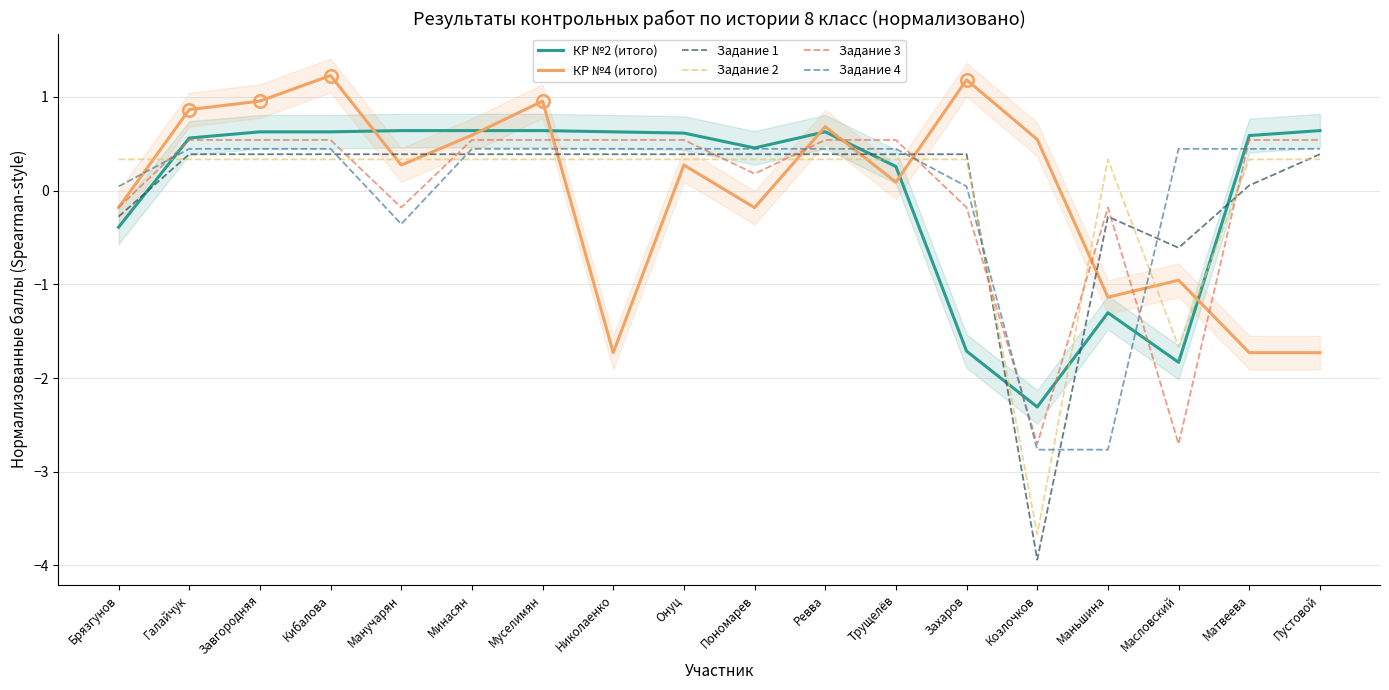

What is the label of the 8th point from the right?

Ревва